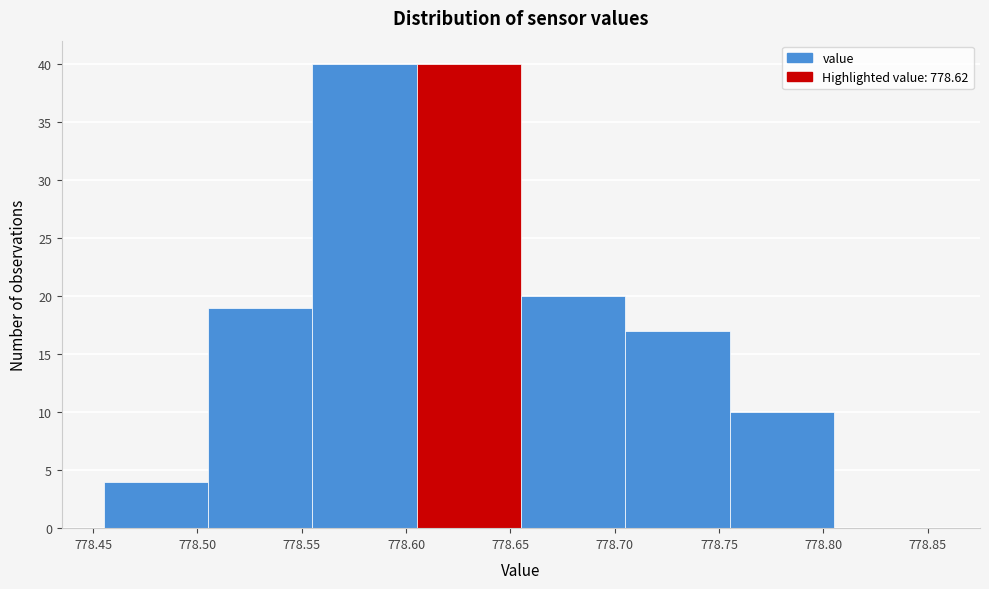

How tall is the bar that spans 778.605 to 778.655 on the x-axis? The values are not printed on the chart, so give them approximately, as read against the axis.

40